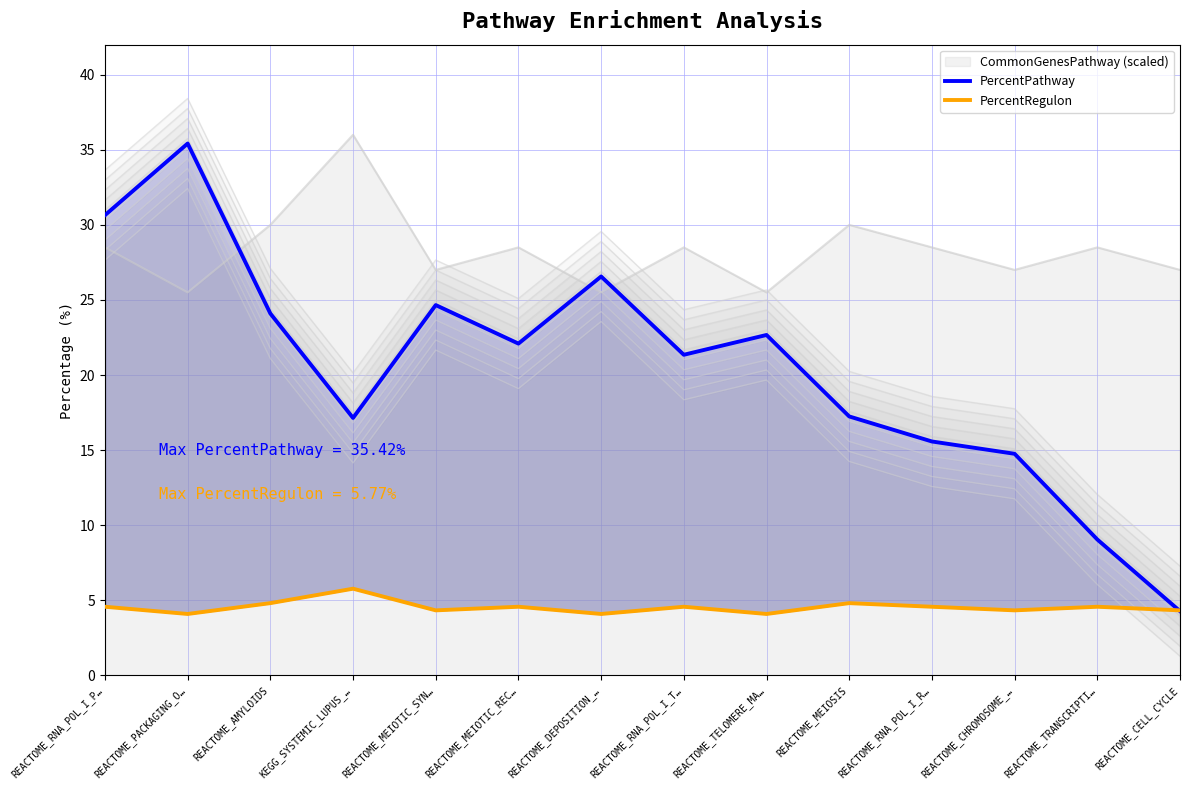

In PercentPathway, how many points are lower than both neighbors (excluding endpoints)?

3